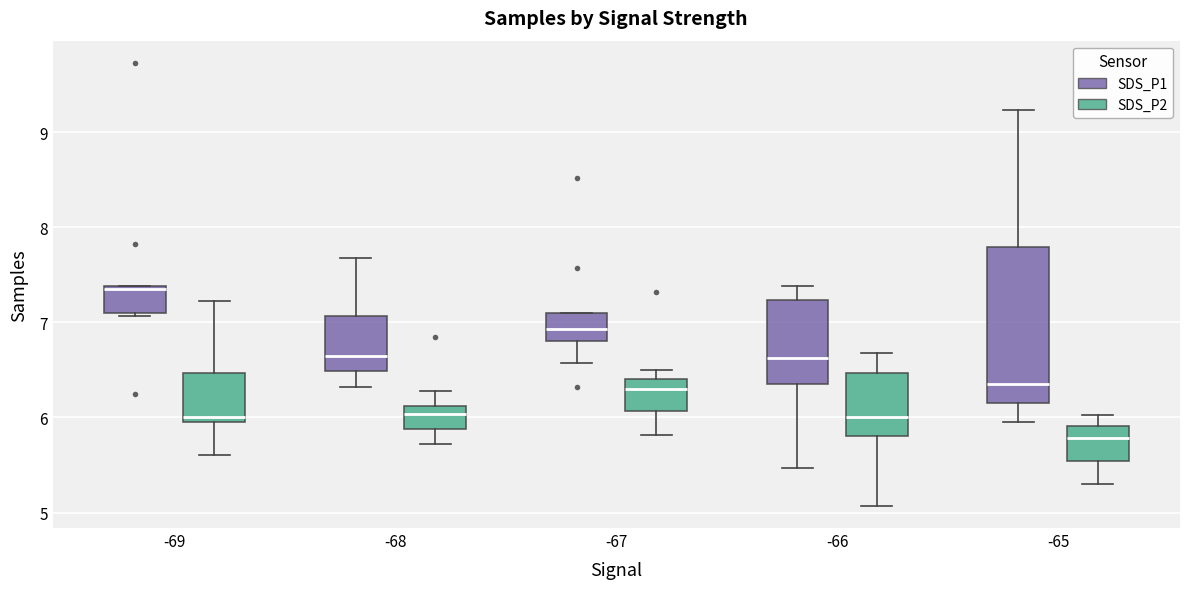

Reading left to right, transcribe this box plot: for each box, give where its median line is, the range the box spans, and where its two whiskers end, as read against the y-axis. The values are not printed on the chart, so give them approximately, as read against the axis.

-69 (SDS_P1): median 7.4 (just below the box's upper edge), box 7.1 to 7.4, whiskers 7.1 to 7.4
-69 (SDS_P2): median 6.0 (just above the box's lower edge), box 6.0 to 6.5, whiskers 5.6 to 7.2
-68 (SDS_P1): median 6.7, box 6.5 to 7.1, whiskers 6.3 to 7.7
-68 (SDS_P2): median 6.0, box 5.9 to 6.1, whiskers 5.7 to 6.3
-67 (SDS_P1): median 6.9, box 6.8 to 7.1, whiskers 6.6 to 7.1
-67 (SDS_P2): median 6.3, box 6.1 to 6.4, whiskers 5.8 to 6.5
-66 (SDS_P1): median 6.6, box 6.4 to 7.2, whiskers 5.5 to 7.4
-66 (SDS_P2): median 6.0, box 5.8 to 6.5, whiskers 5.1 to 6.7
-65 (SDS_P1): median 6.4, box 6.2 to 7.8, whiskers 6.0 to 9.2
-65 (SDS_P2): median 5.8, box 5.5 to 5.9, whiskers 5.3 to 6.0